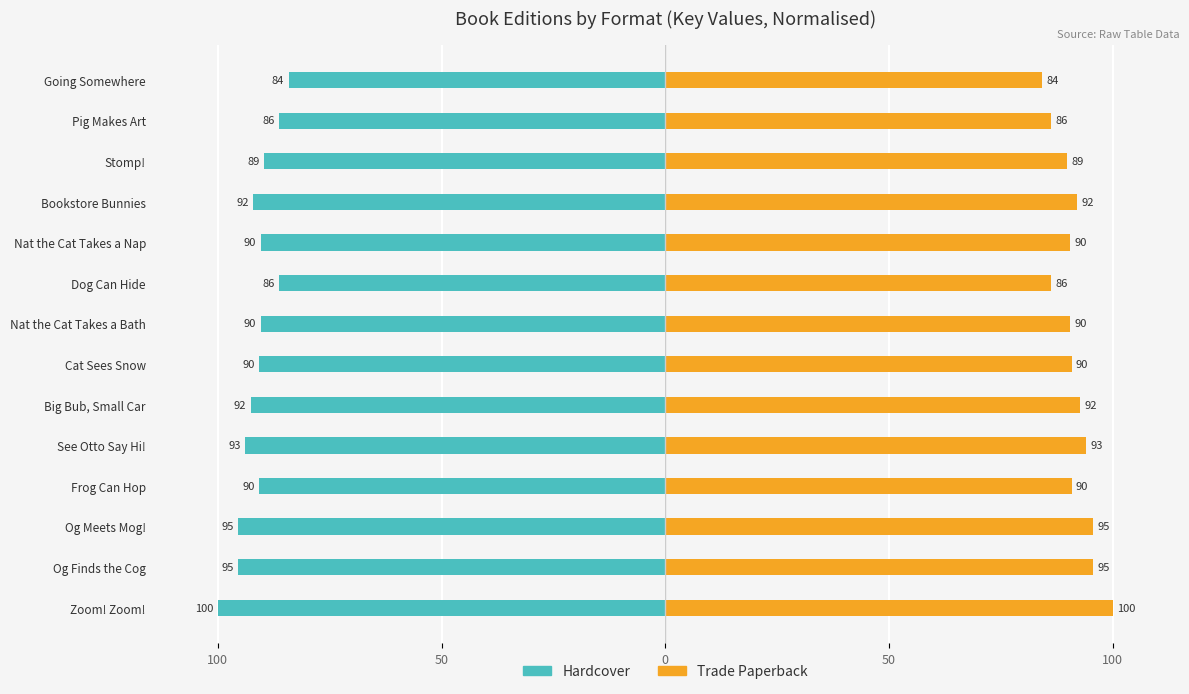

Reading left to right, what are all the values shown in this chart?

Hardcover: -100.0	-95.5	-95.5	-90.8	-93.9	-92.7	-90.8	-90.4	-86.2	-90.4	-92.1	-89.7	-86.2	-84.2
Trade Paperback: 100.0	95.5	95.5	90.8	93.9	92.7	90.8	90.4	86.2	90.4	92.1	89.7	86.2	84.2